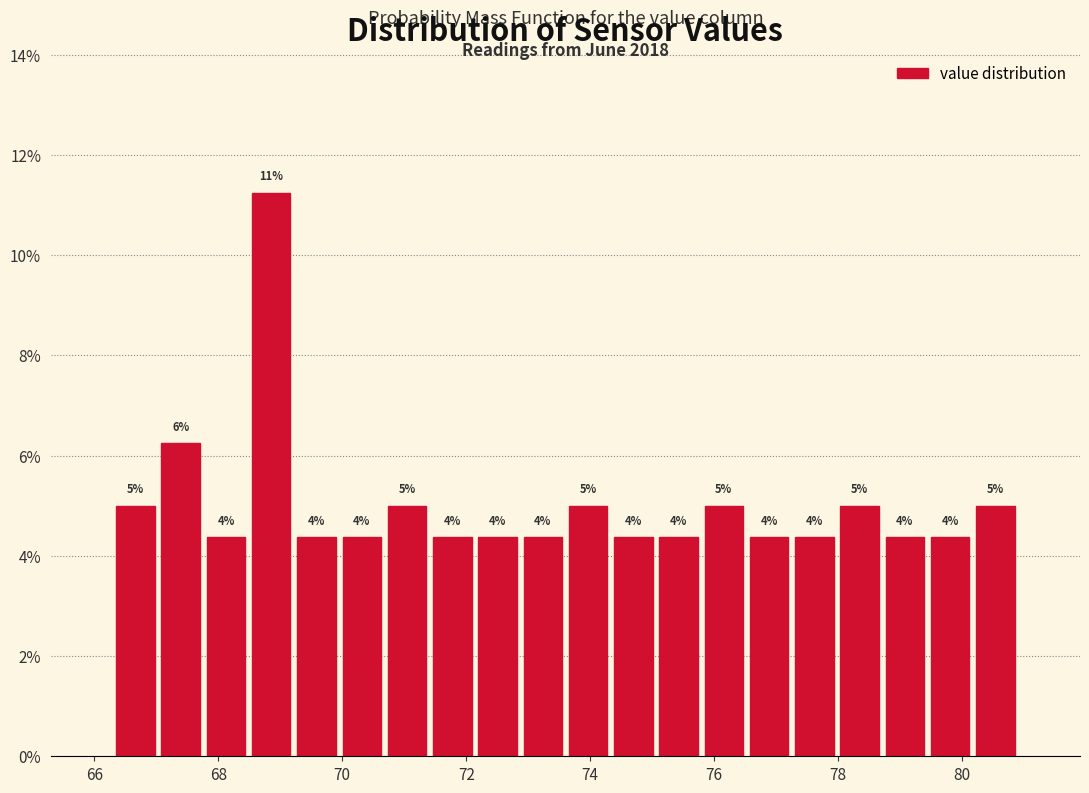

Around what value on the x-axis is the tallest bar? Give the approximate position of its centre, as read against the axis.

68.8